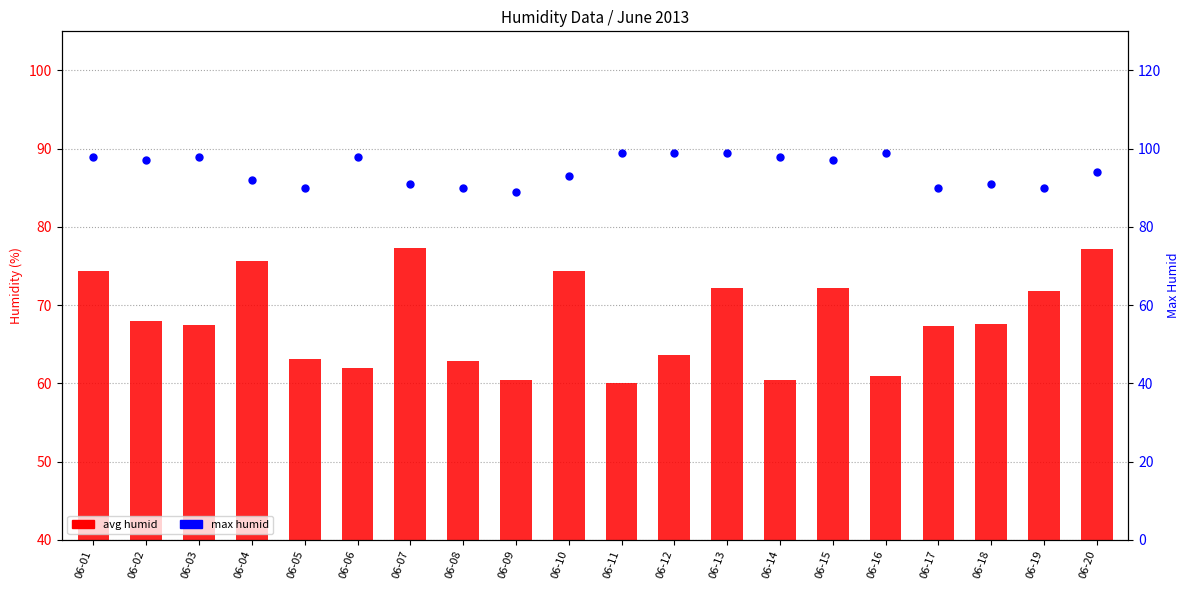

At which category is the sum across all series the highest?

06-01